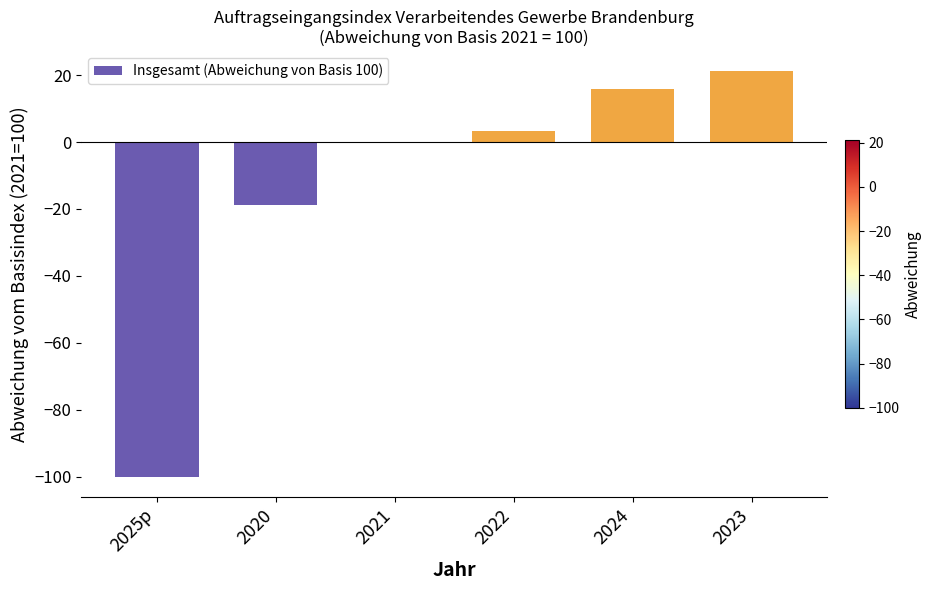

Read the value at 2024.

15.8